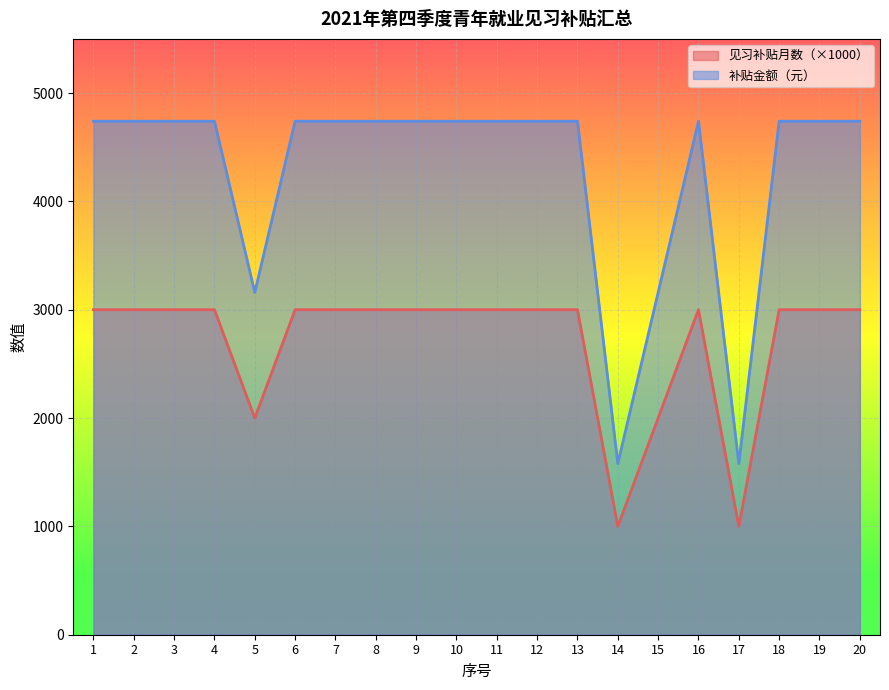

Rank the series by their maximum value, from lowest to highest.

见习补贴月数（×1000）, 补贴金额（元）